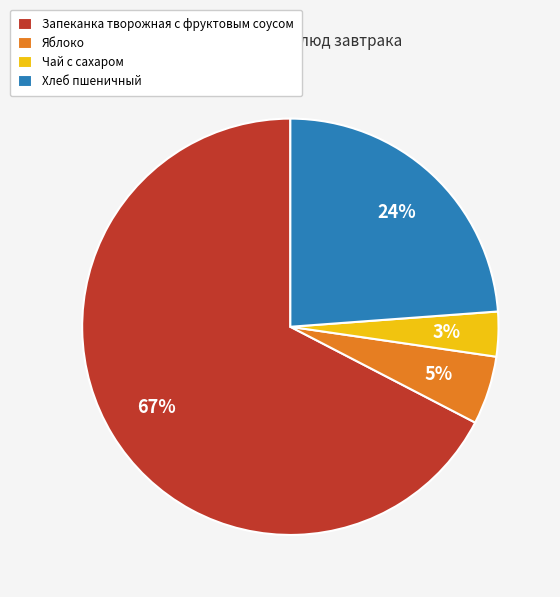

How many segments does this pie chart have?

4